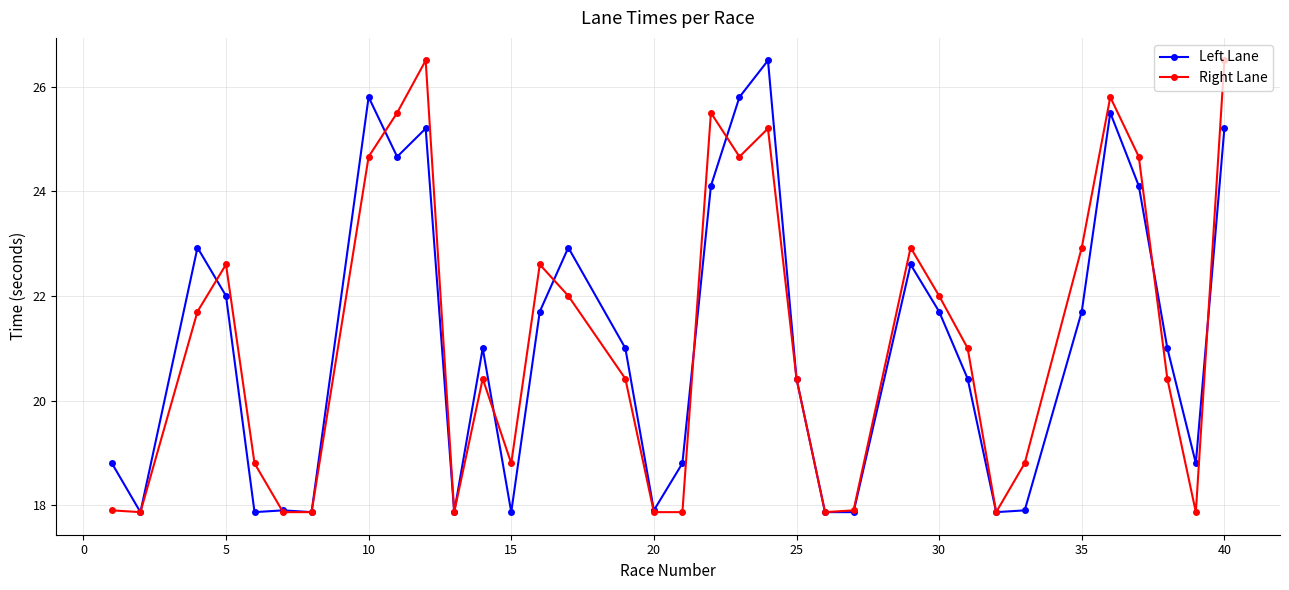

True or false: Left Lane has more than 2 points higher than both neighbors.

True